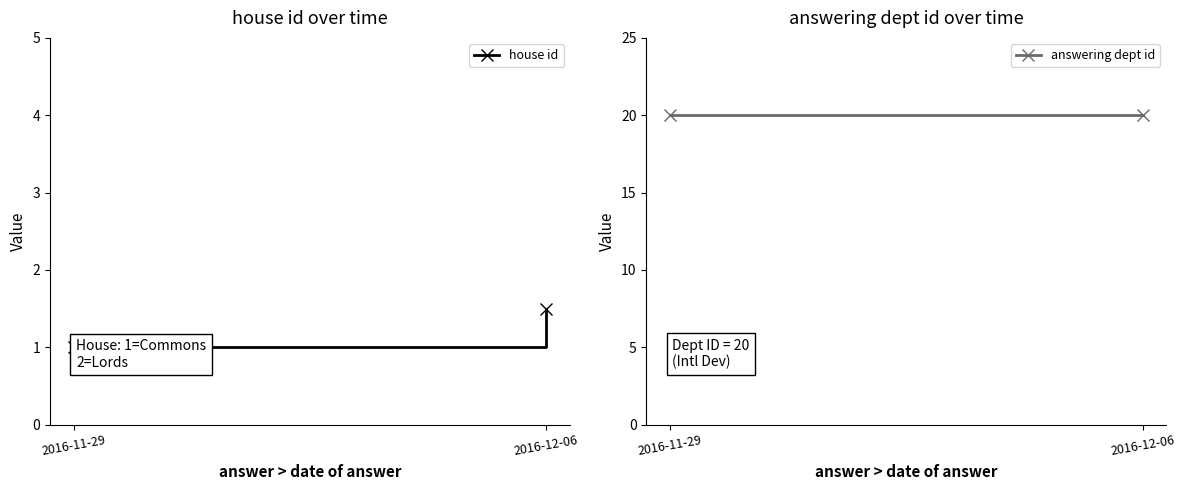

What is the lowest value of the house id series?

1.0